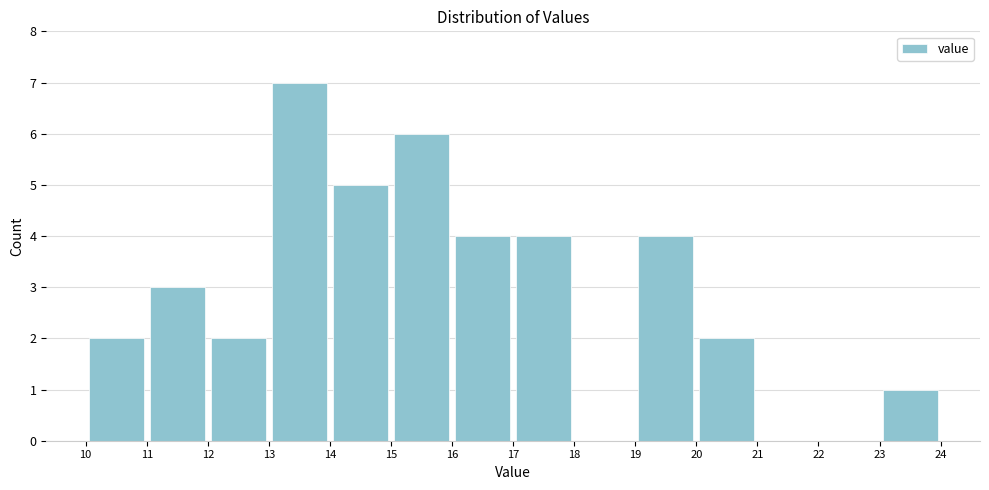

How tall is the bar that spans 12 to 13 on the x-axis? The values are not printed on the chart, so give them approximately, as read against the axis.

2